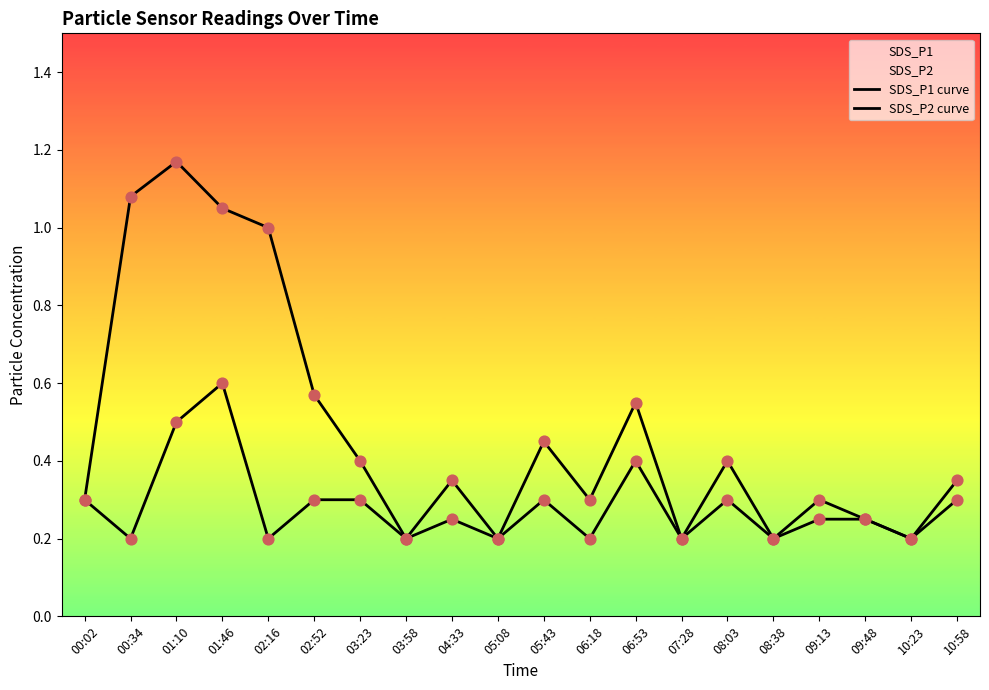

Is the value of SDS_P1 curve at 00:34 greater than the value of SDS_P2 curve at 05:08?

Yes